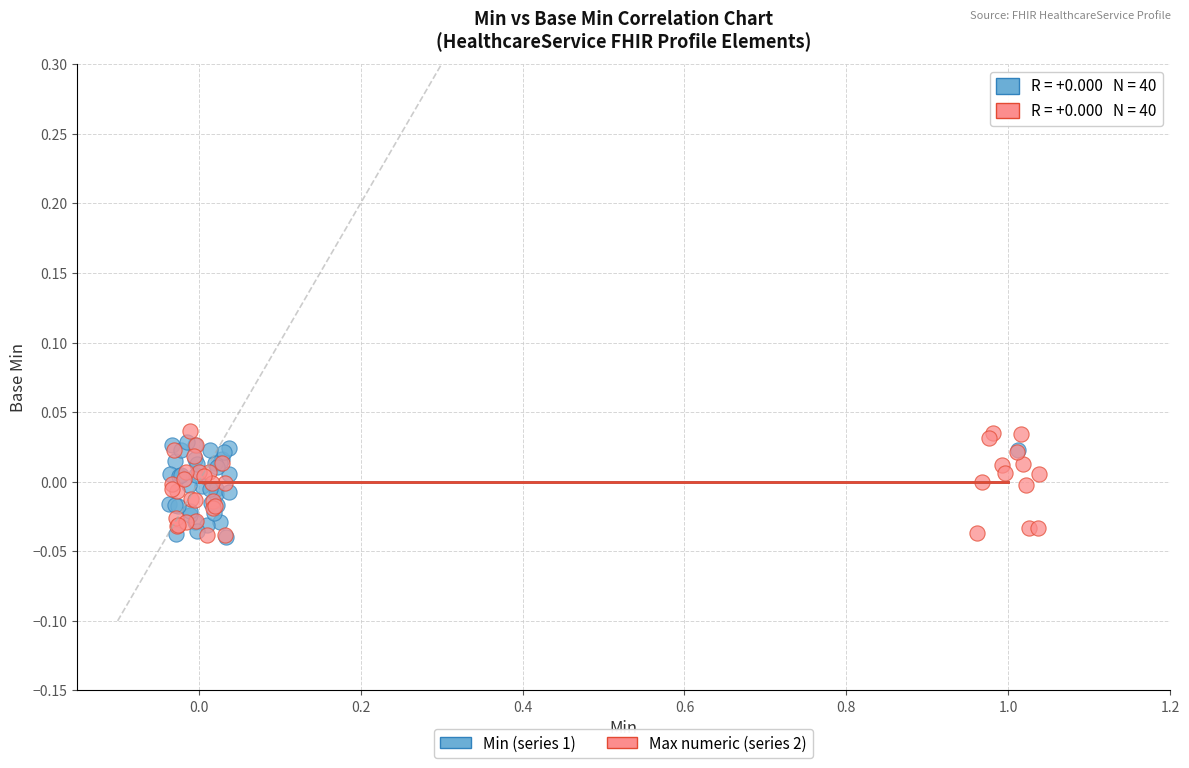

What are all the series names shown in the legend?

Min (series 1), Max numeric (series 2)